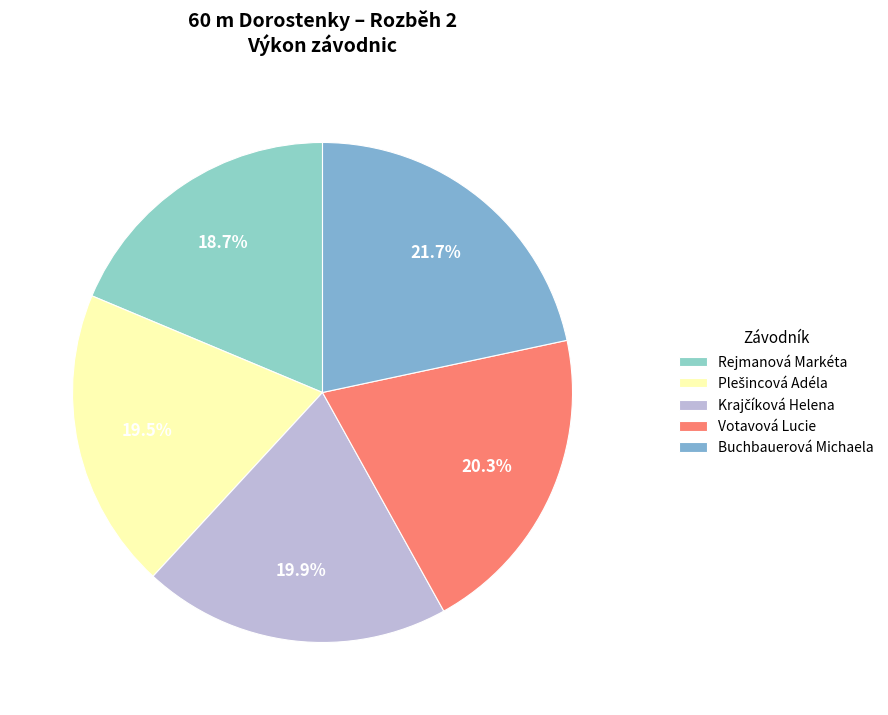

Does any single category account for the majority?

No